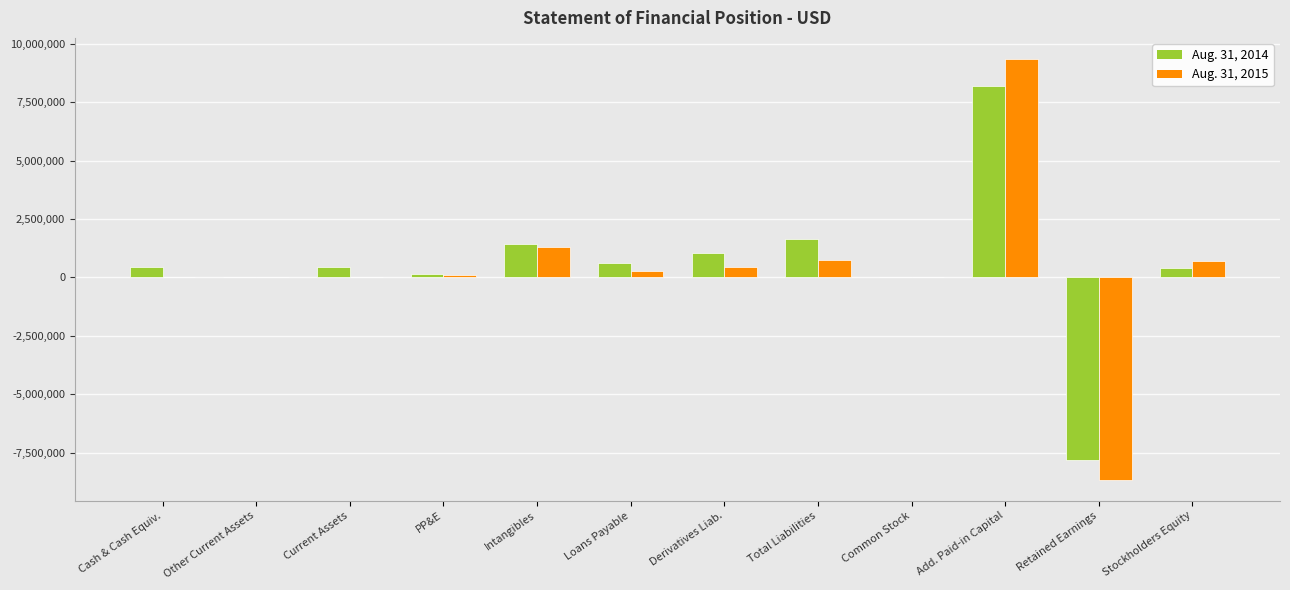

Is the value of Aug. 31, 2015 at Intangibles greater than the value of Aug. 31, 2014 at Current Assets?

Yes